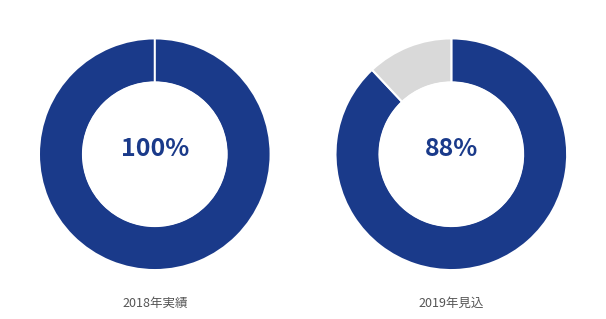

How many segments does this pie chart have?

3